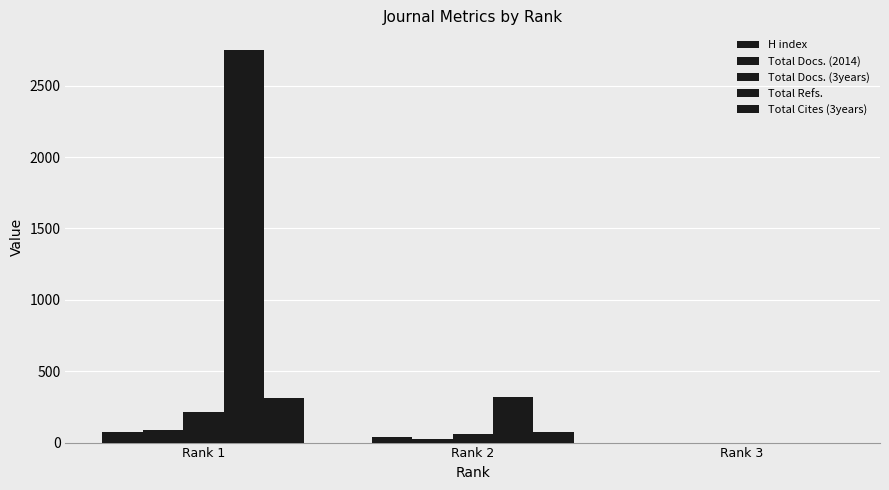

Which category has the lowest value in the Total Refs. series?

Rank 3